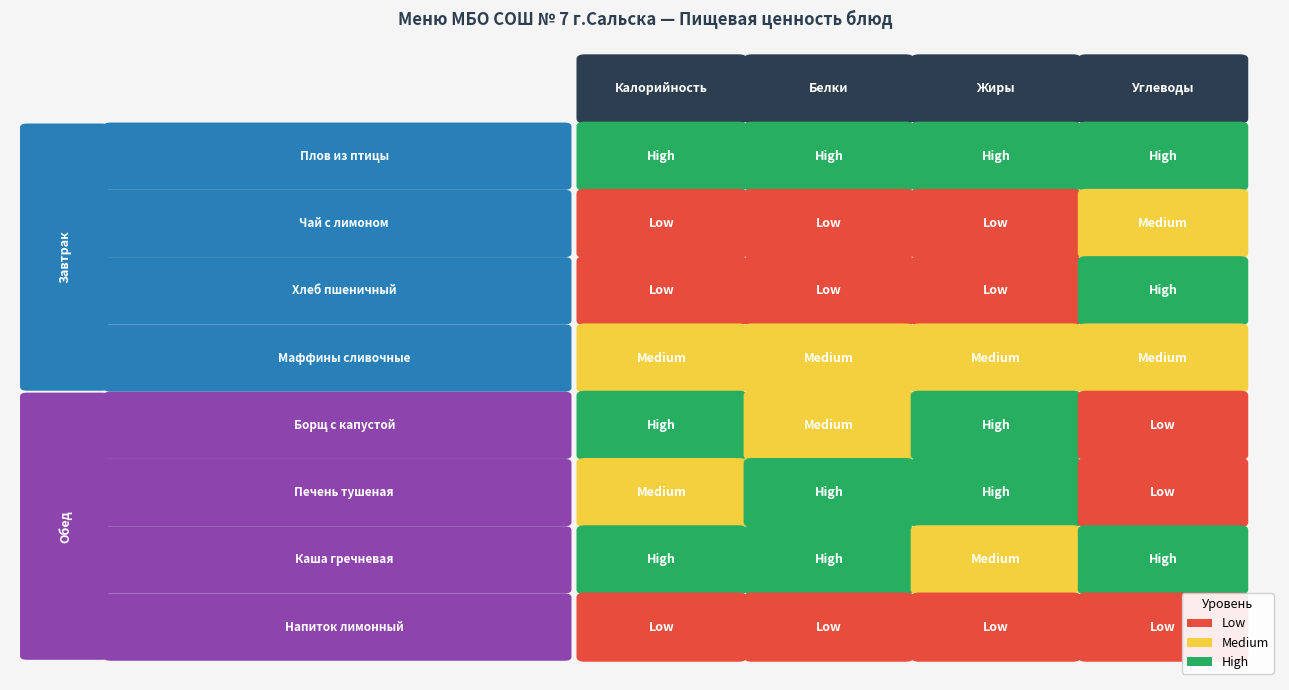

List the series in order of their peak value, lowest first.

Обед, Завтрак